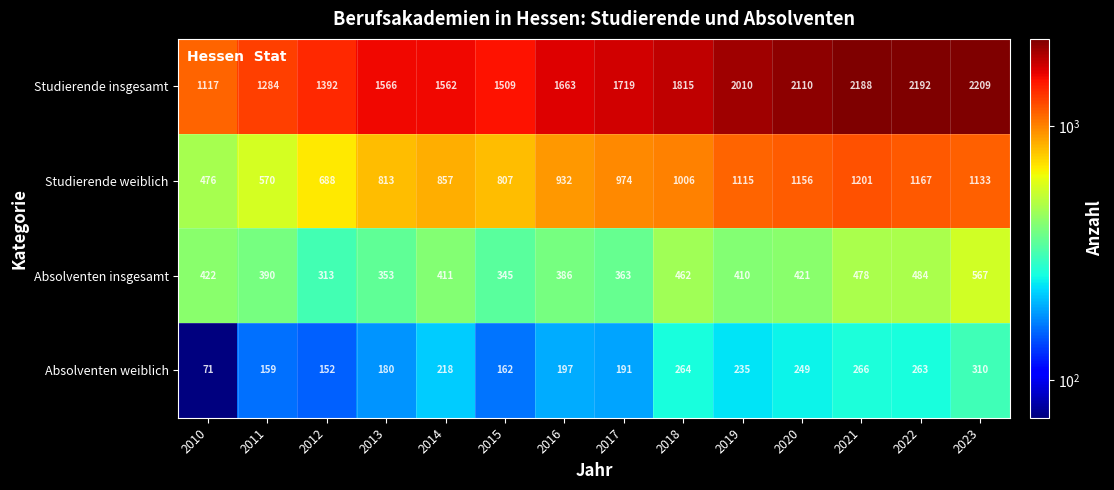

What is the total value across all series at 2022?

4106